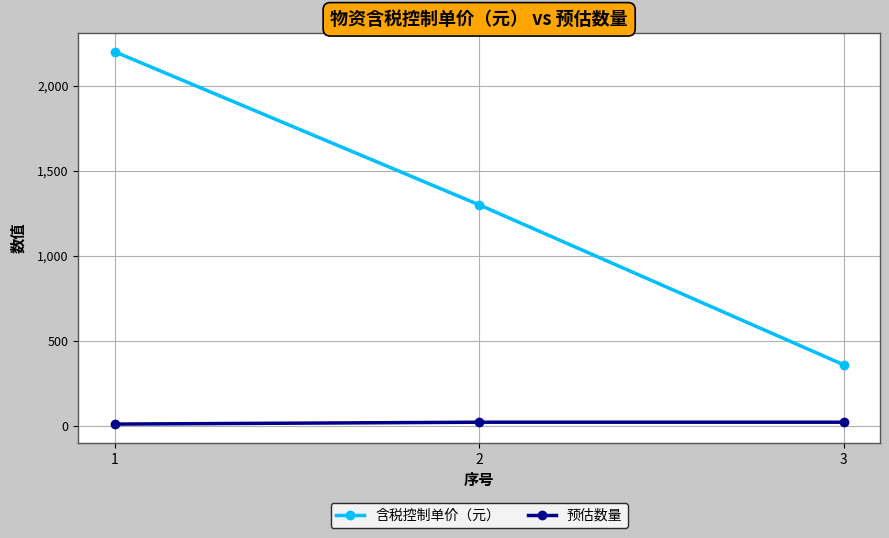

At how many categories does at least one series exceed 1187?

2